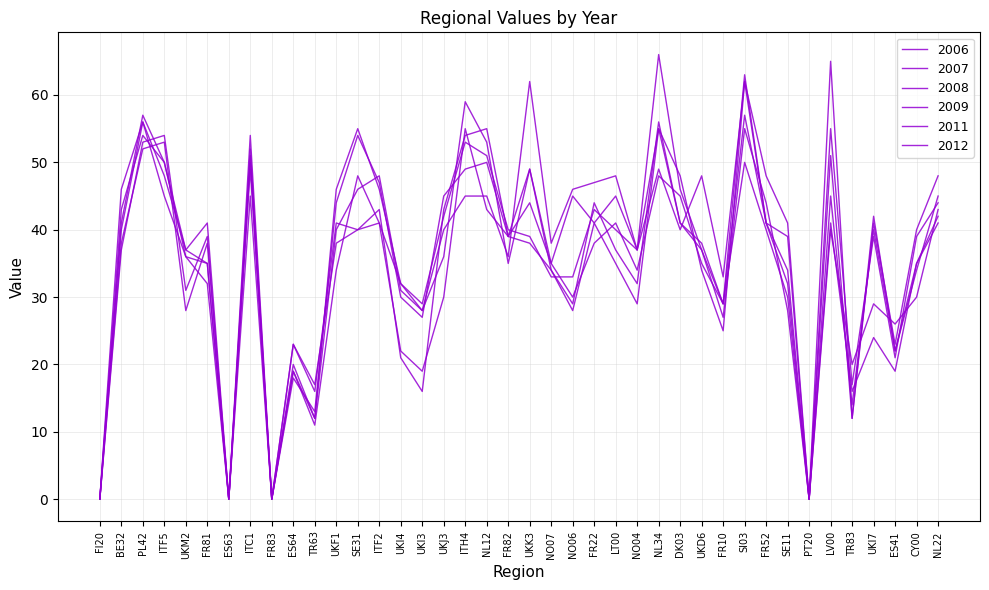

How many interior local peaks does the 2009 series have?

12